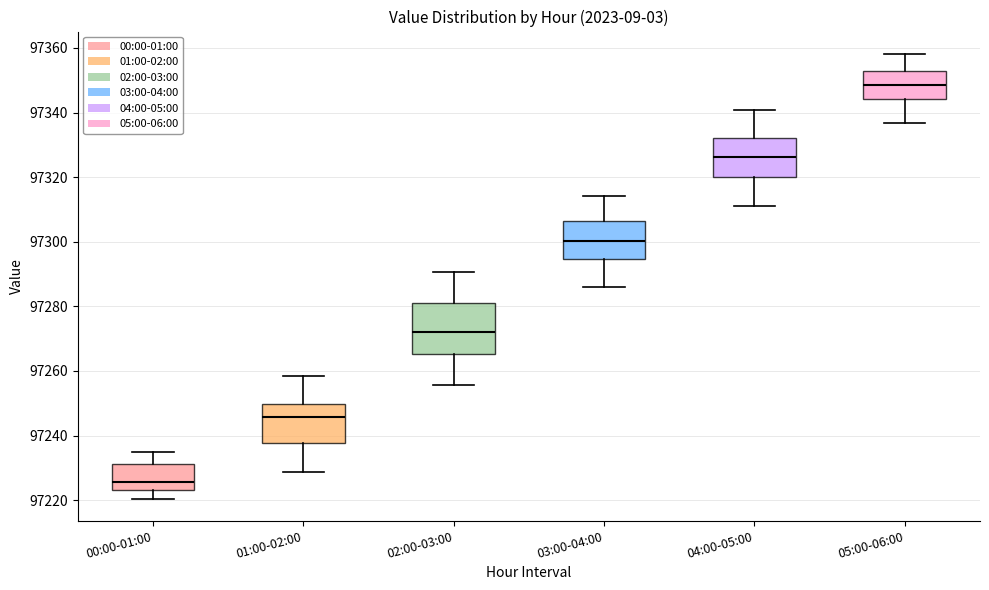

Comparing the boxes themselves (not the whiskers), which one is the tallest?

02:00-03:00